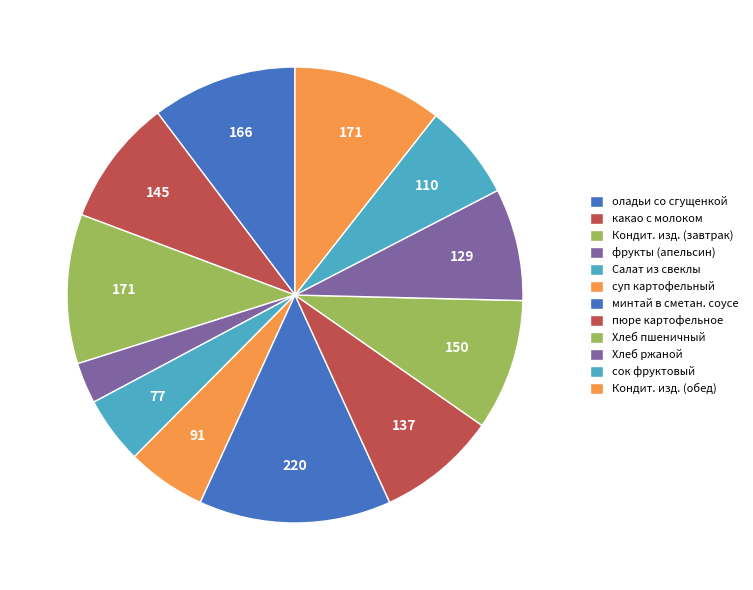

Which category has the biggest portion of the pie?

минтай тушенный в сметанном соусе